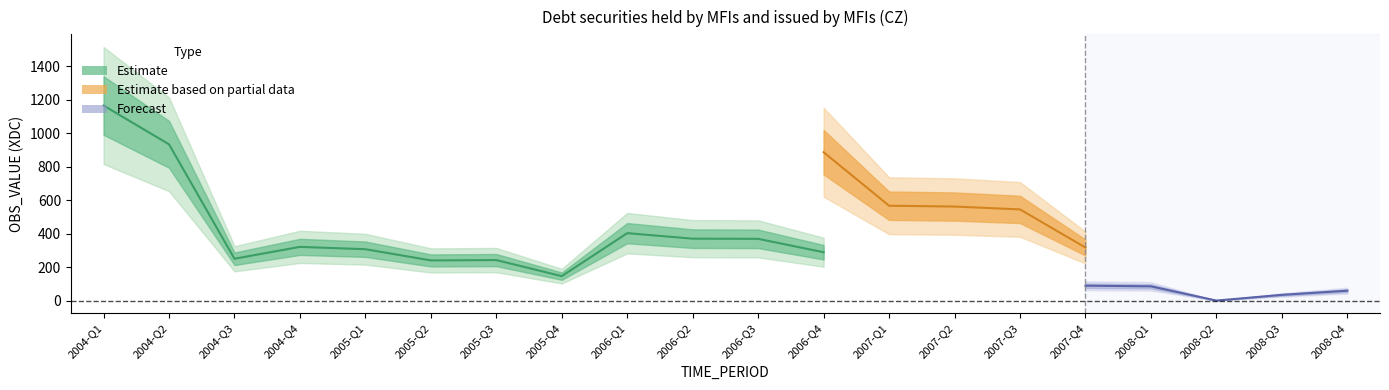

What are all the series names shown in the legend?

Estimate, Estimate based on partial data, Forecast